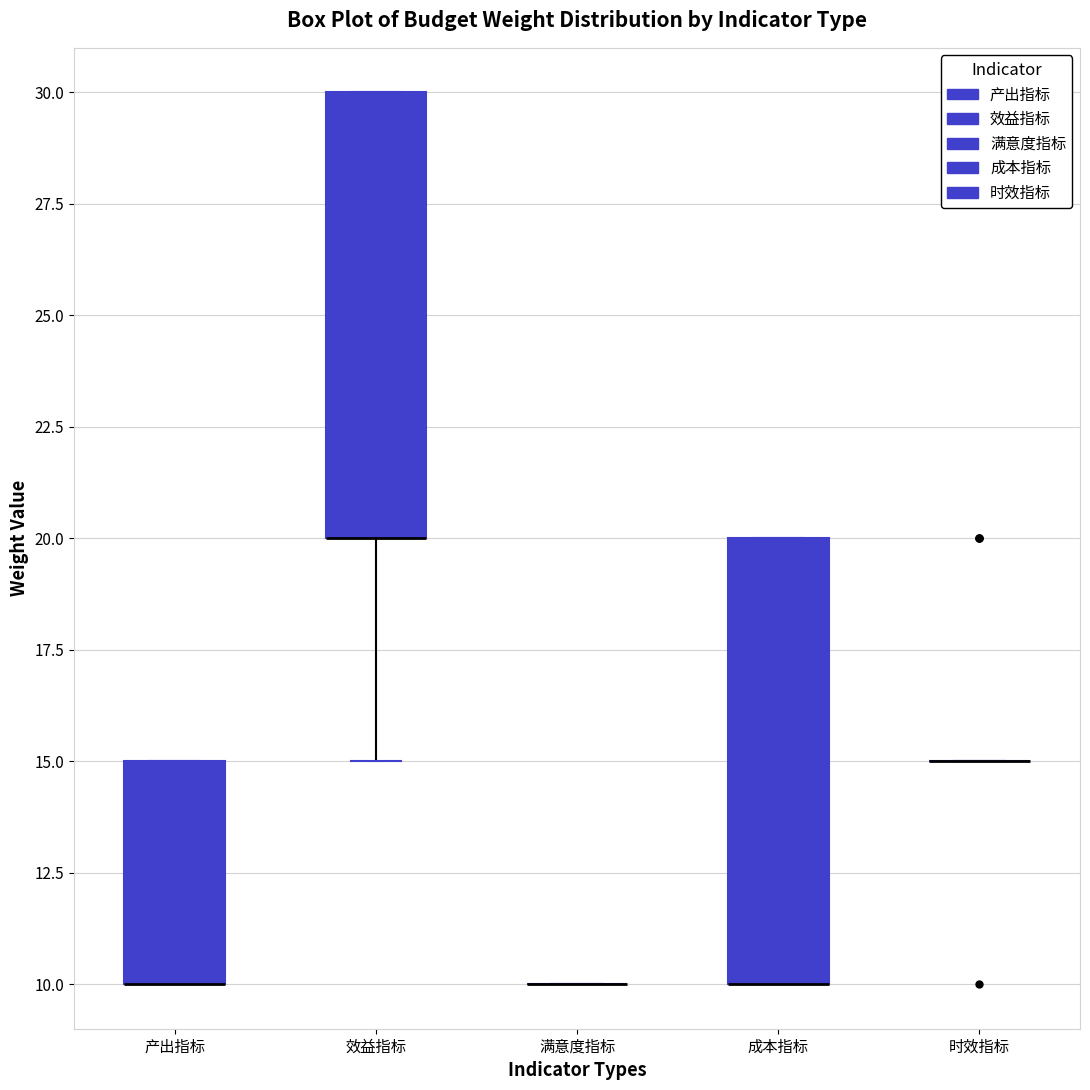

Where is the lower edge of the box for 效益指标 on the y-axis? The values are not printed on the chart, so give them approximately, as read against the axis.

20